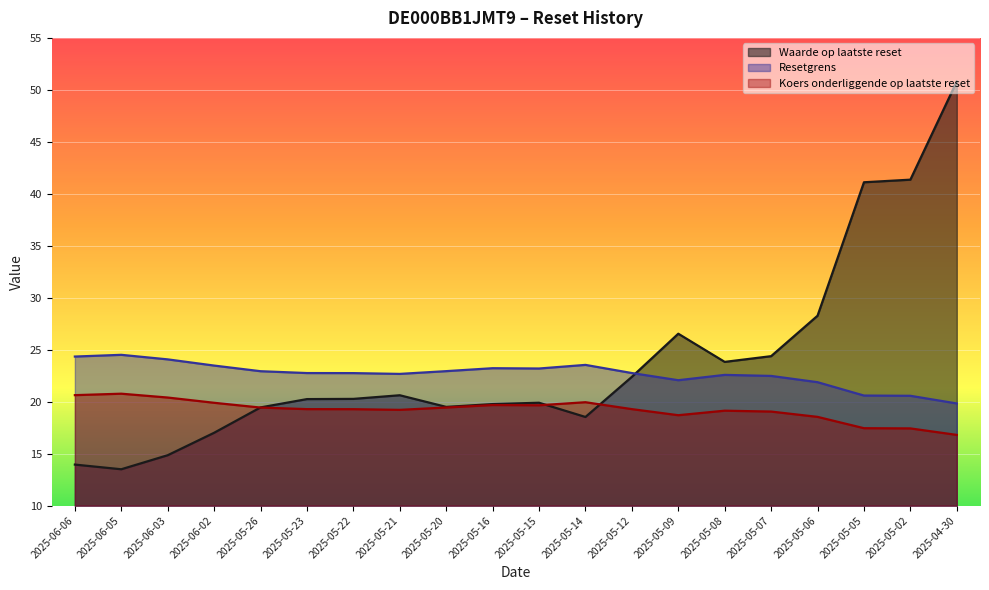

What are all the series names shown in the legend?

Waarde op laatste reset, Resetgrens, Koers onderliggende op laatste reset